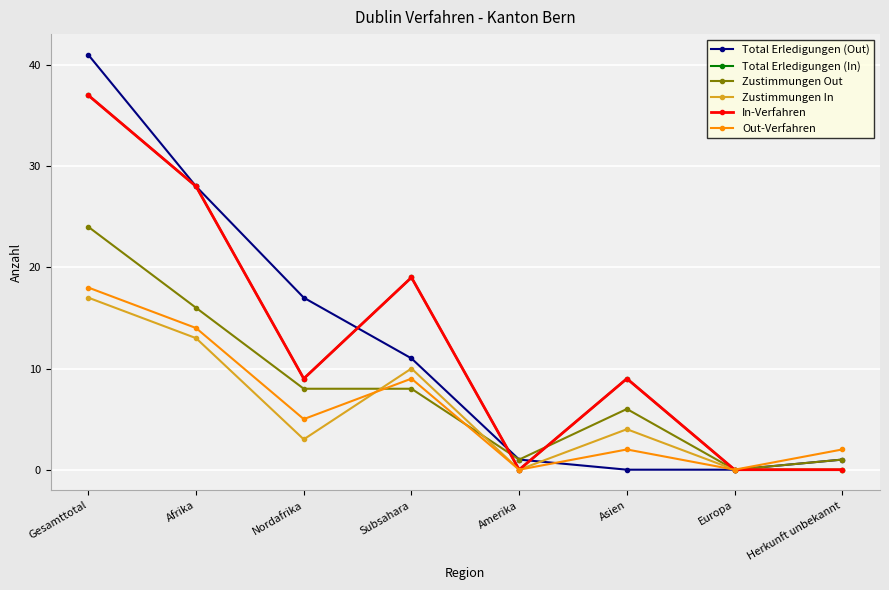

What is the label of the 3rd point from the left?

Nordafrika